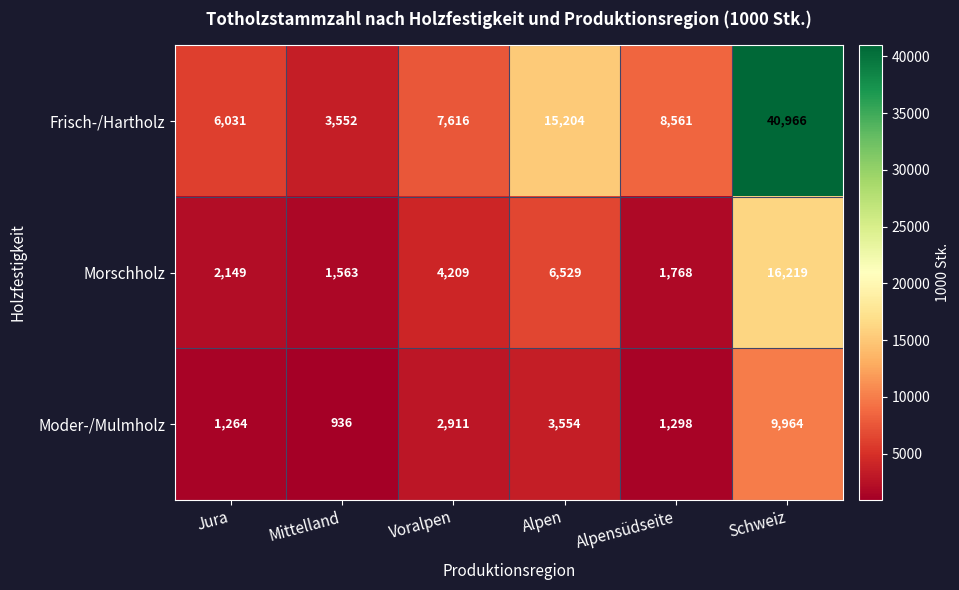

What is the highest value of the Frisch-/Hartholz series?

40966